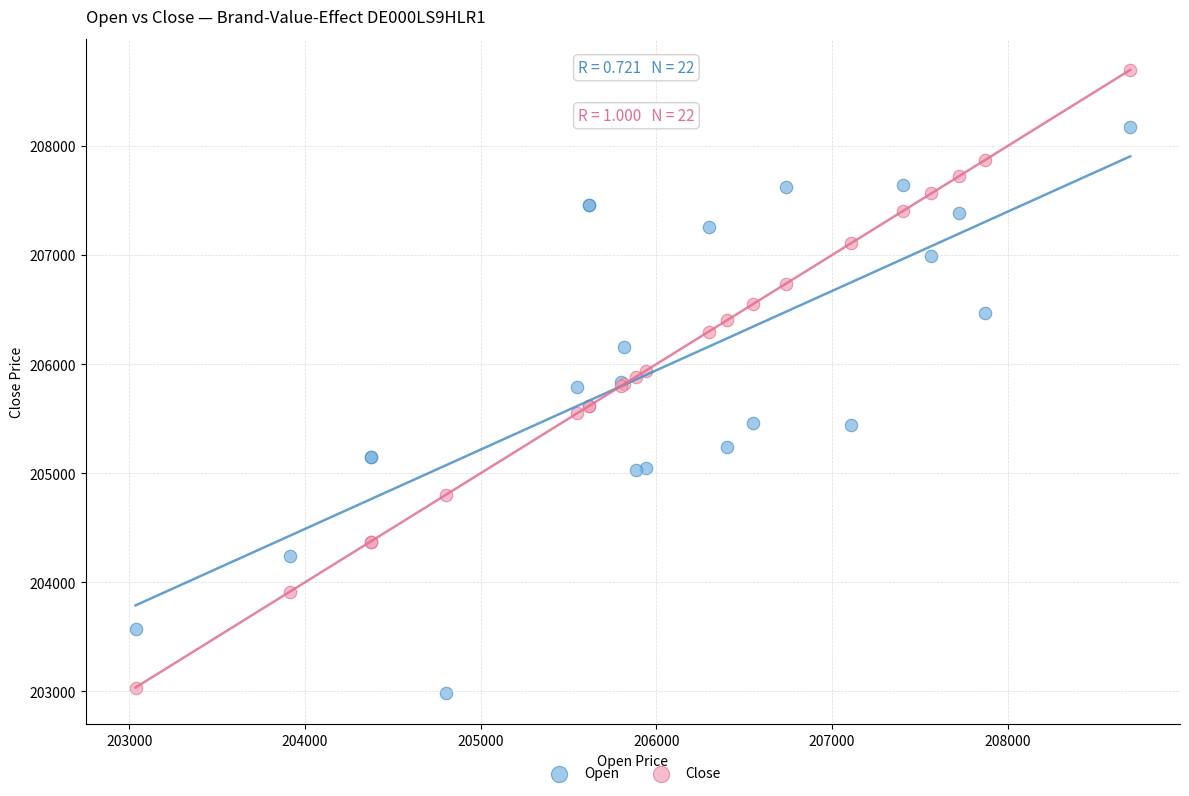

Which series contains the lowest Y value?

Open